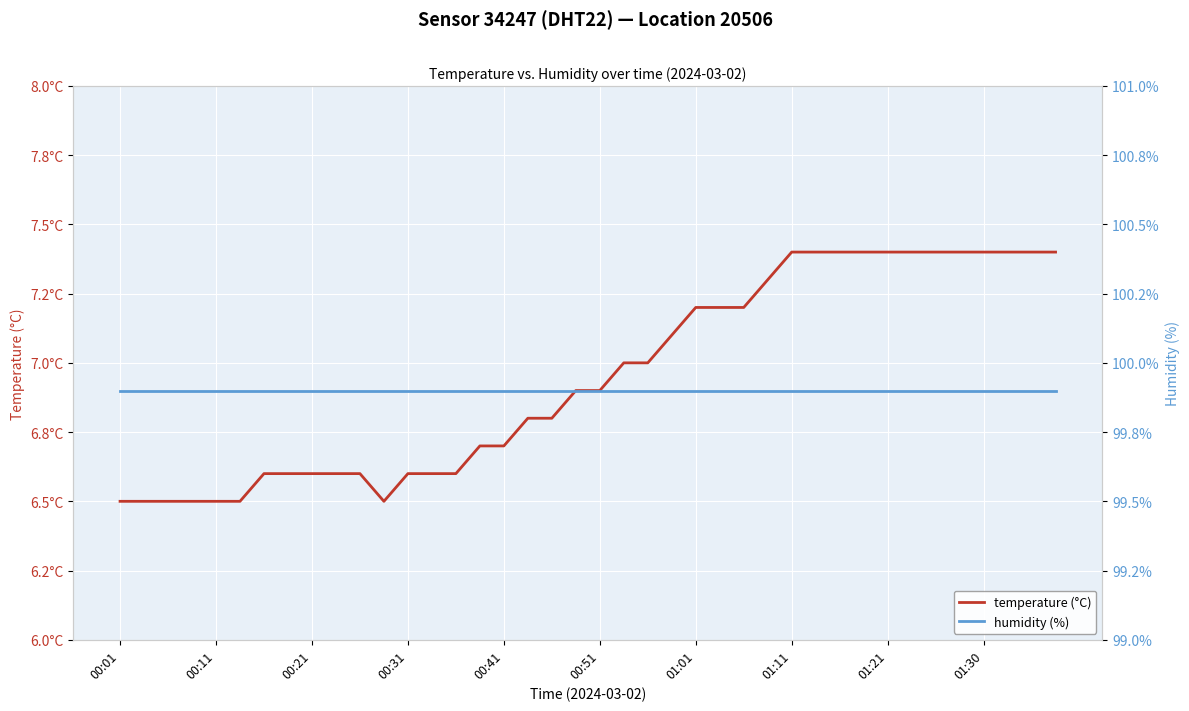

What are all the series names shown in the legend?

temperature, humidity